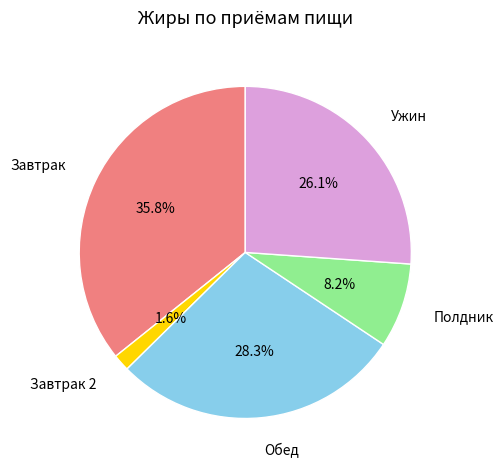

Does any single category account for the majority?

No